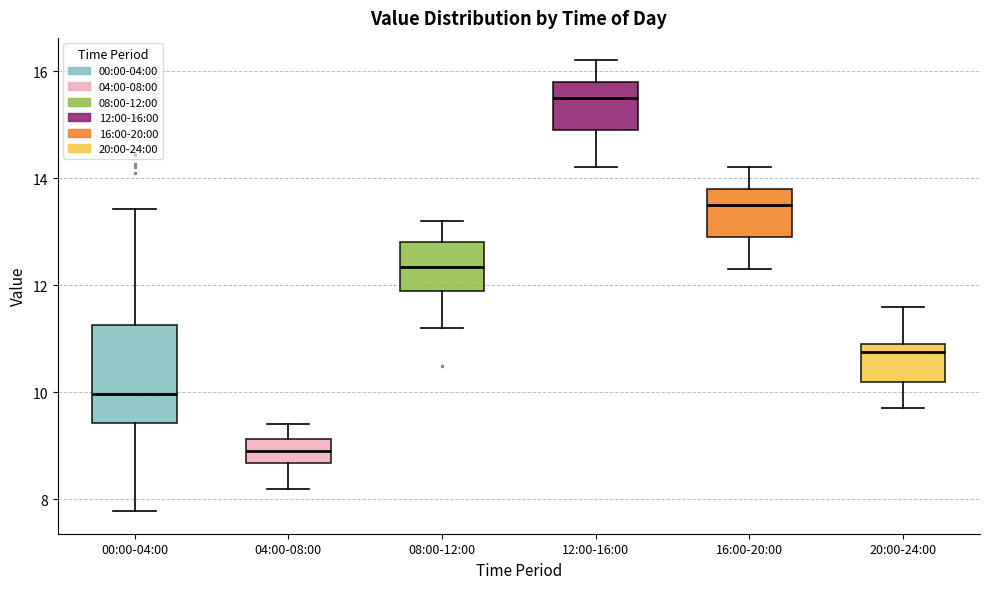

Where is the lower edge of the box for 00:00-04:00 on the y-axis? The values are not printed on the chart, so give them approximately, as read against the axis.

9.4